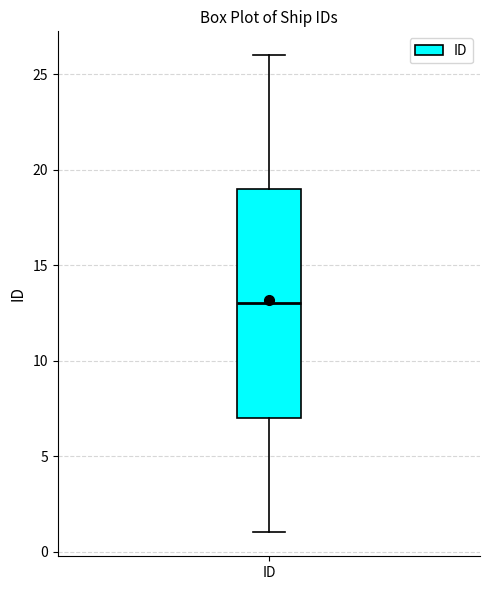

Where does the upper whisker of the box for ID end on the y-axis? The values are not printed on the chart, so give them approximately, as read against the axis.

26